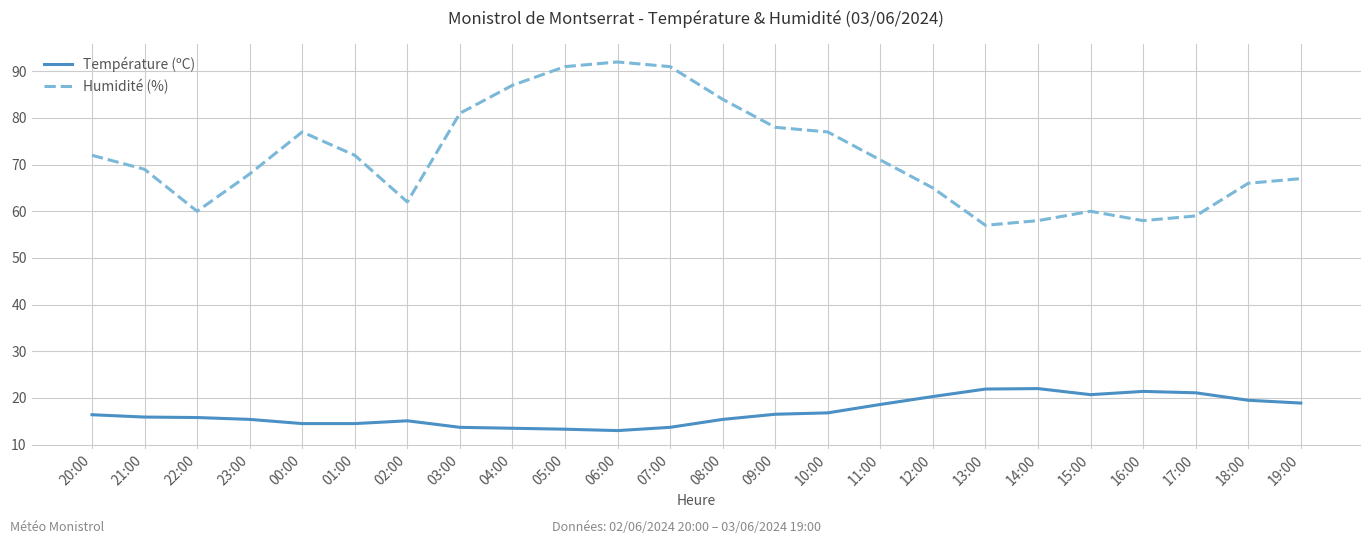

What is the difference between the Température (ºC) values at 09:00 and 04:00?

3.0